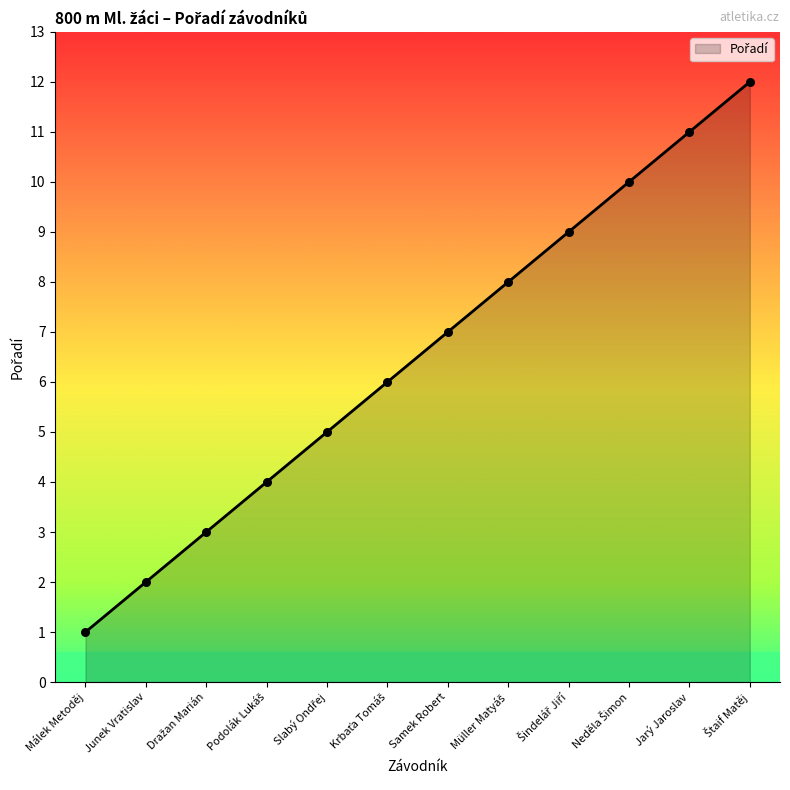

Which has a higher value, Jarý Jaroslav or Samek Robert?

Jarý Jaroslav